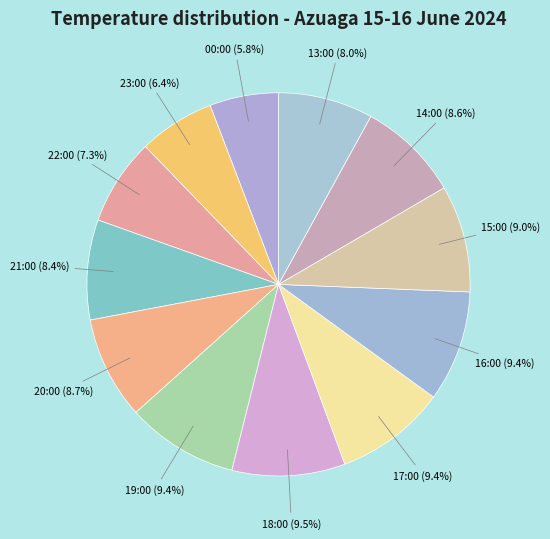

Does any single category account for the majority?

No